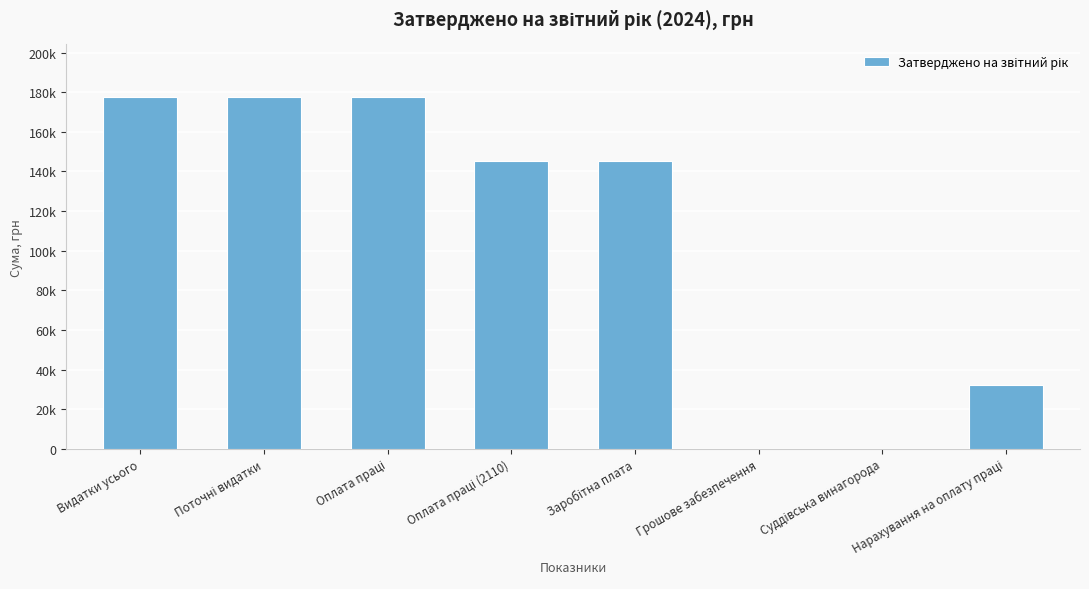

The chart shows a value of 32006.5 at Нарахування на оплату праці. True or false?

True